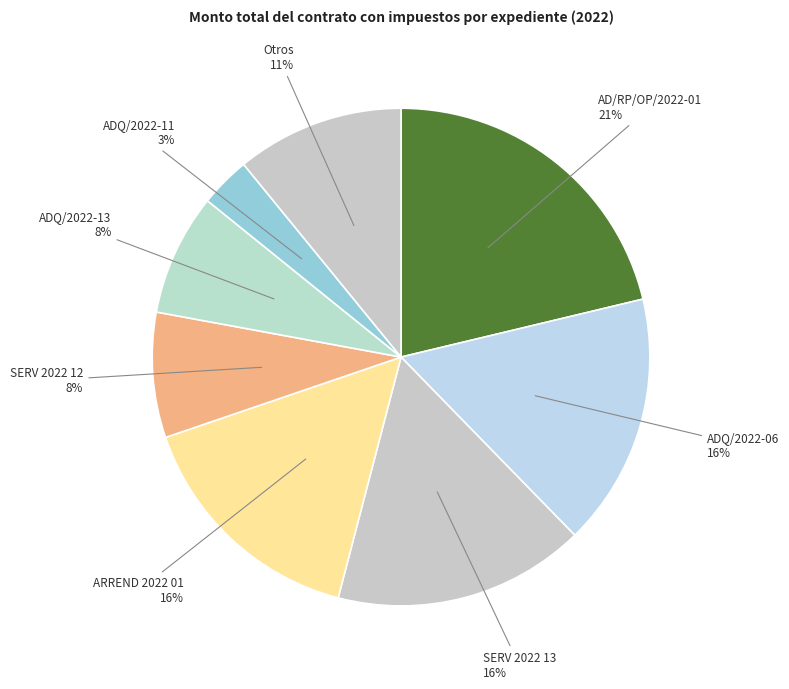

How many segments does this pie chart have?

8